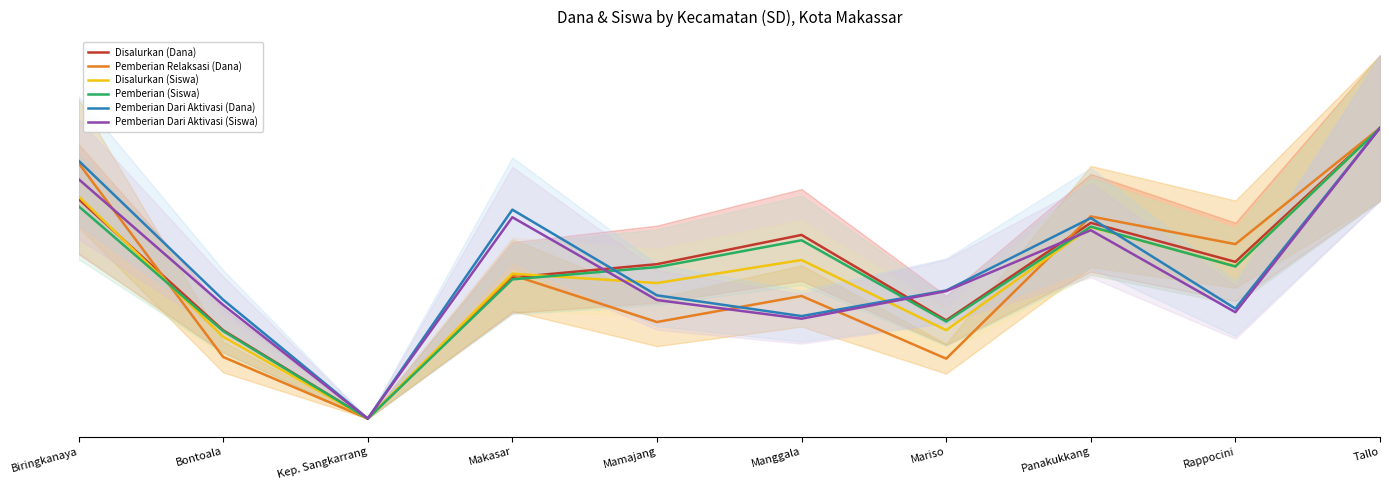

What is the sum of all Disalurkan (Siswa) values?

7355835826.3